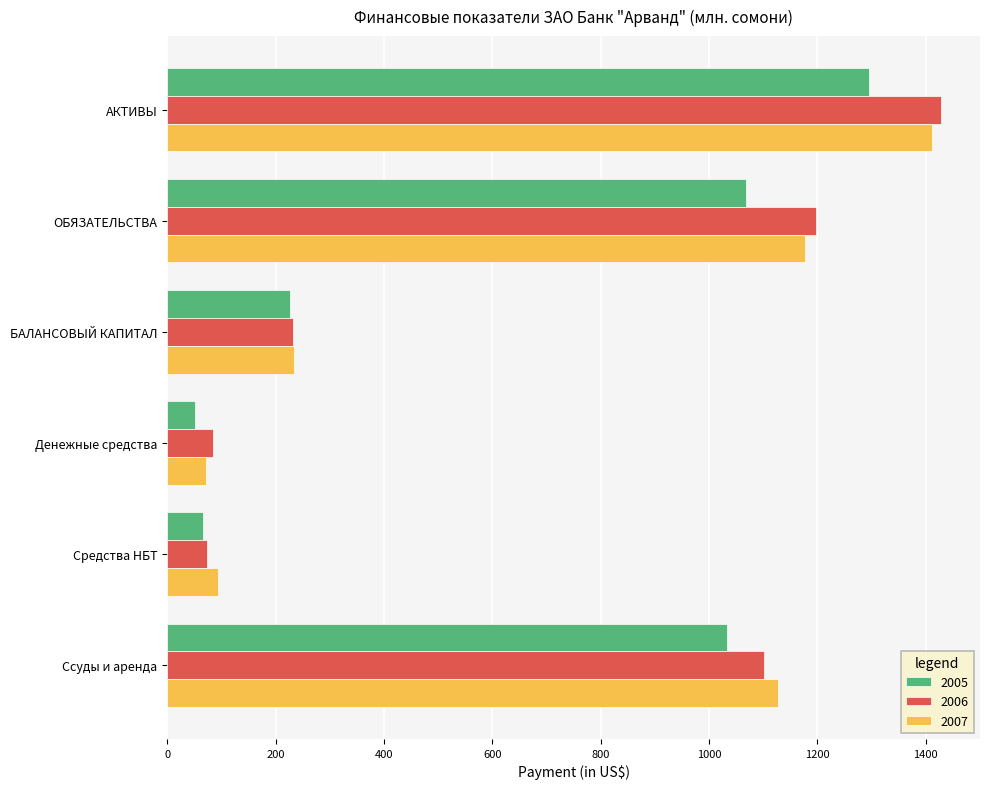

At which label is 2006 closest to 751?

Ссуды и аренда